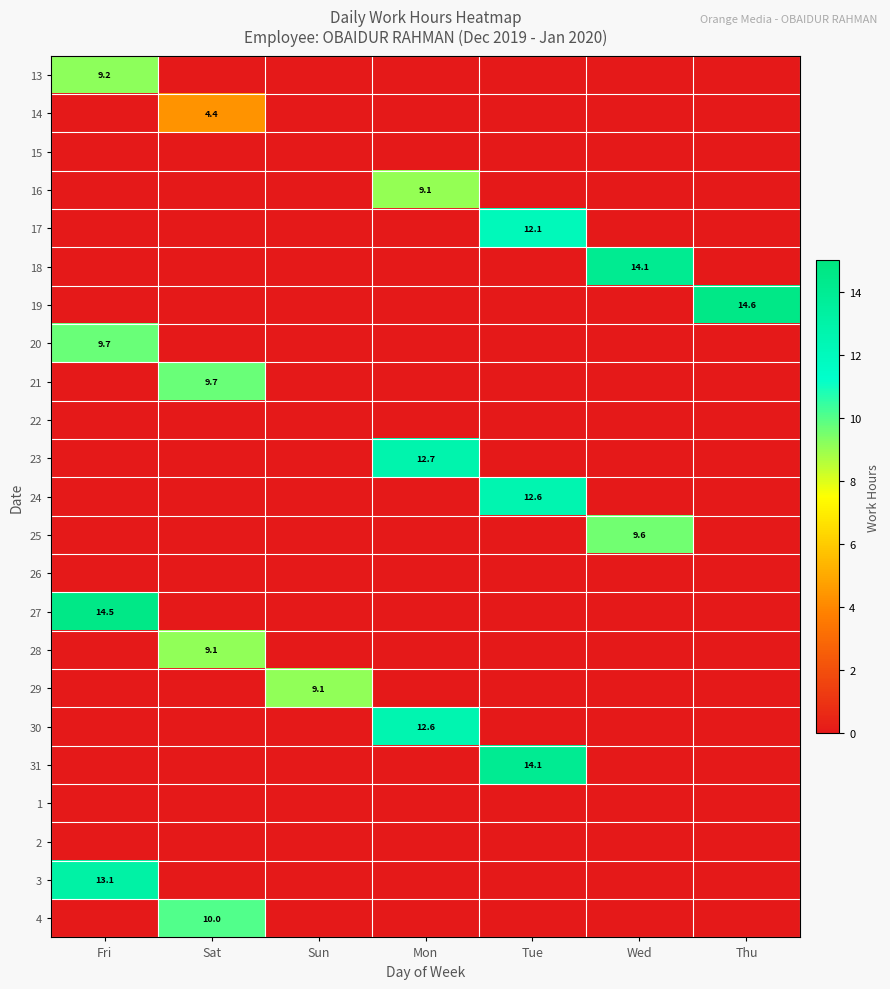

At which category does the chart reach its minimum across all series?

Sat